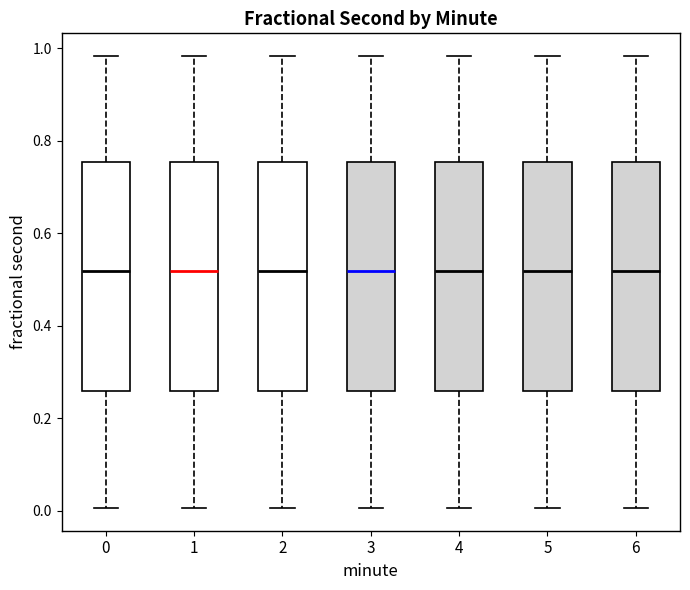

Reading left to right, transcribe this box plot: for each box, give where its median line is, the range the box spans, and where its two whiskers end, as read against the y-axis. The values are not printed on the chart, so give them approximately, as read against the axis.

0: median 0.52, box 0.26 to 0.76, whiskers 0.00 to 0.98
1: median 0.52, box 0.26 to 0.76, whiskers 0.00 to 0.98
2: median 0.52, box 0.26 to 0.76, whiskers 0.00 to 0.98
3: median 0.52, box 0.26 to 0.76, whiskers 0.00 to 0.98
4: median 0.52, box 0.26 to 0.76, whiskers 0.00 to 0.98
5: median 0.52, box 0.26 to 0.76, whiskers 0.00 to 0.98
6: median 0.52, box 0.26 to 0.76, whiskers 0.00 to 0.98